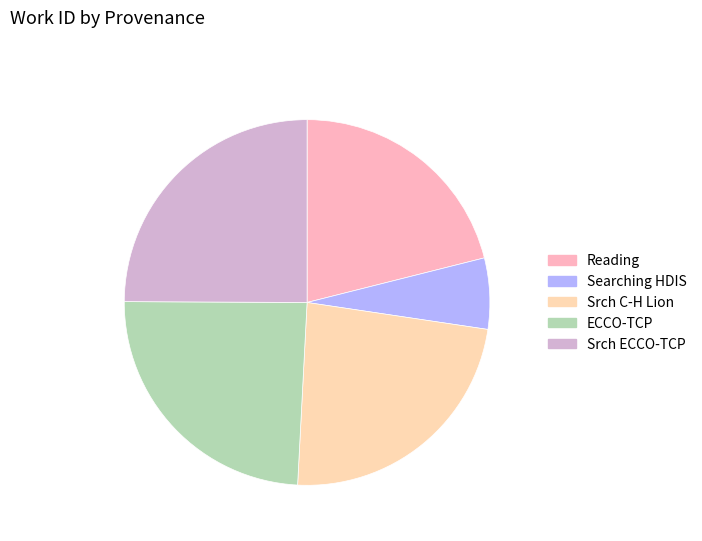

Count the number of slices in the pie.

5